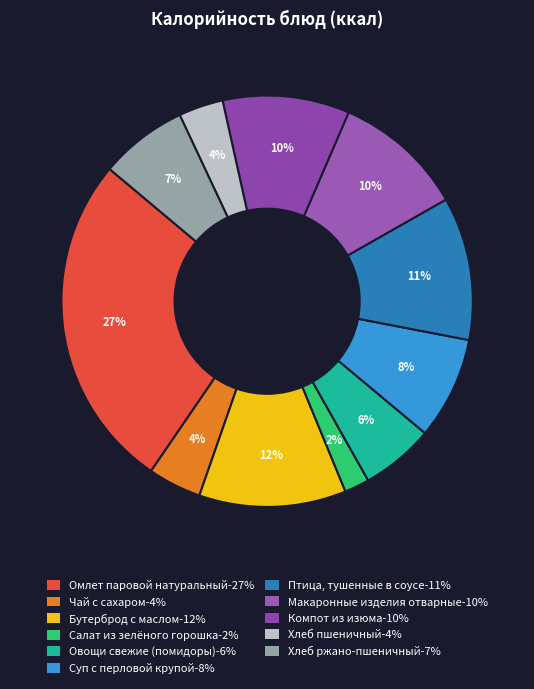

Count the number of slices in the pie.

11